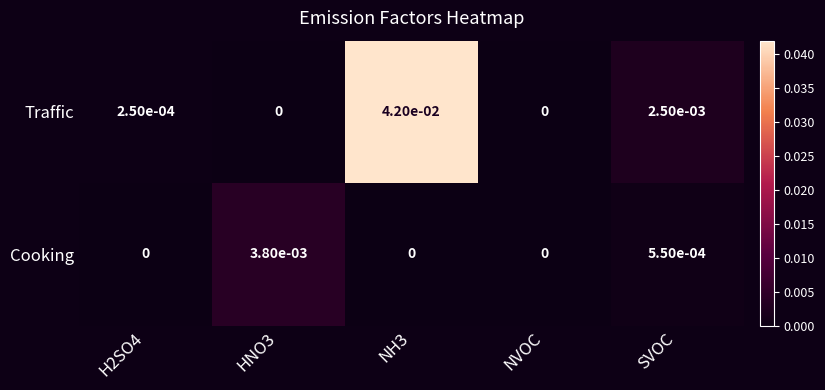

Which series has the largest range (max minus min)?

Traffic